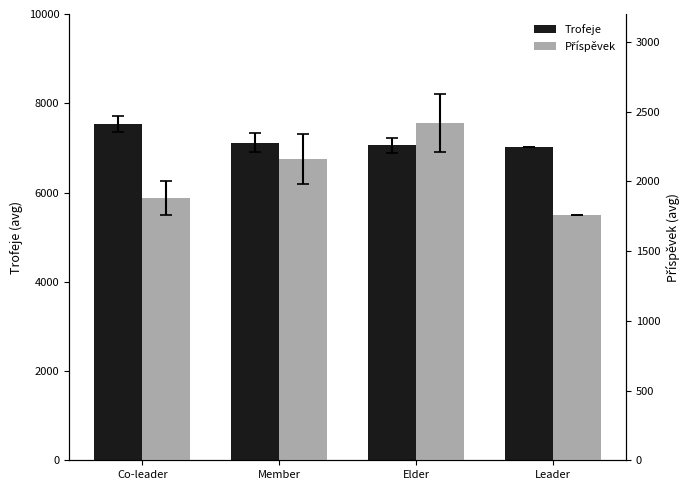

What is the difference between the highest and lowest values at Leader?

5271